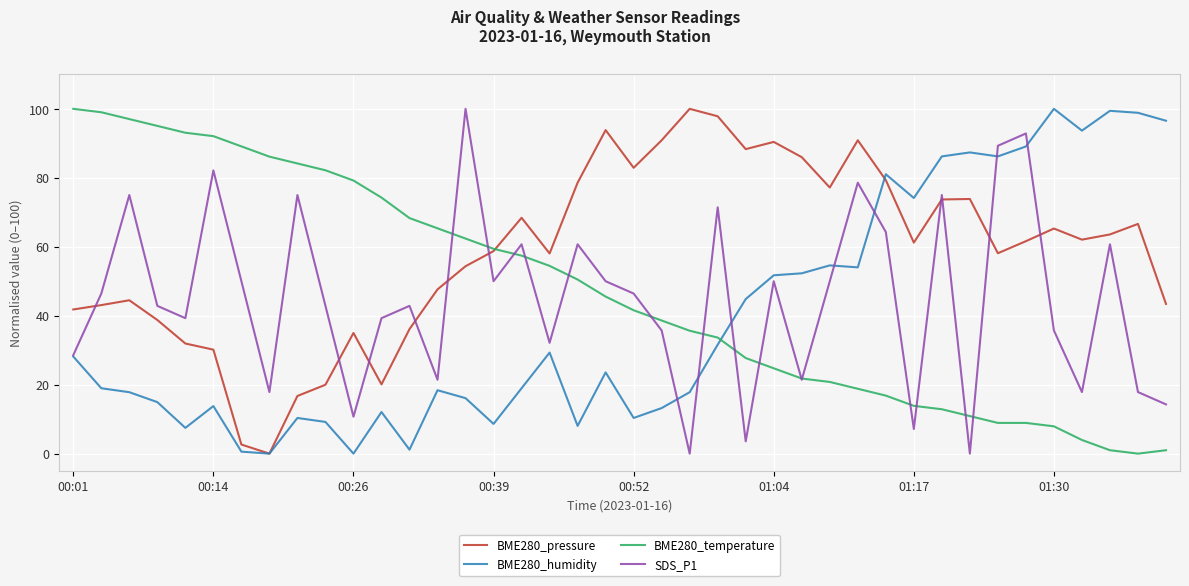

What is the difference between the second highest and minimum values in the SDS_P1 series?

92.9